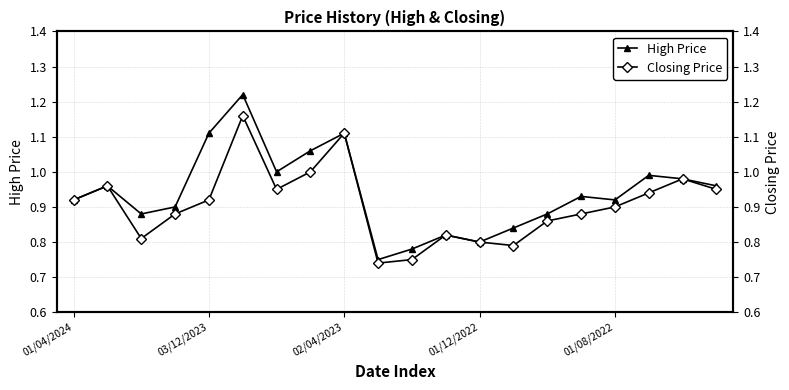

True or false: High Price has a value of 0.3 at 01/12/2022.

False